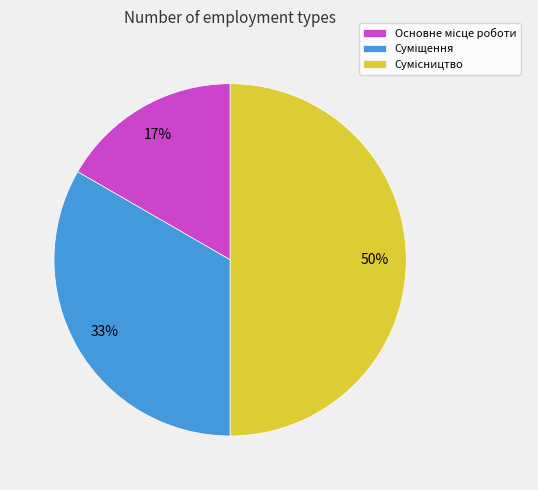

To the nearest percent, what is the difference between the largest and smallest slice percentages?

33%